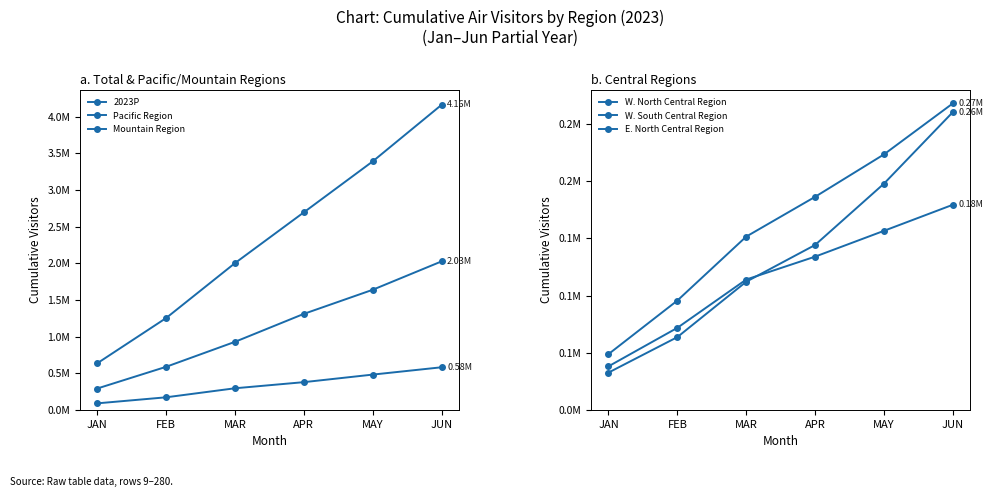

Which series has the largest total across all categories?

2023P